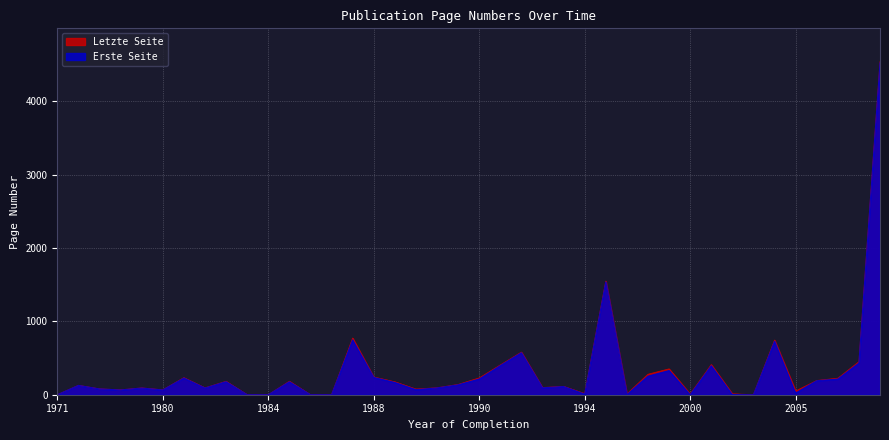

Which series has the widest spread of values?

Letzte Seite